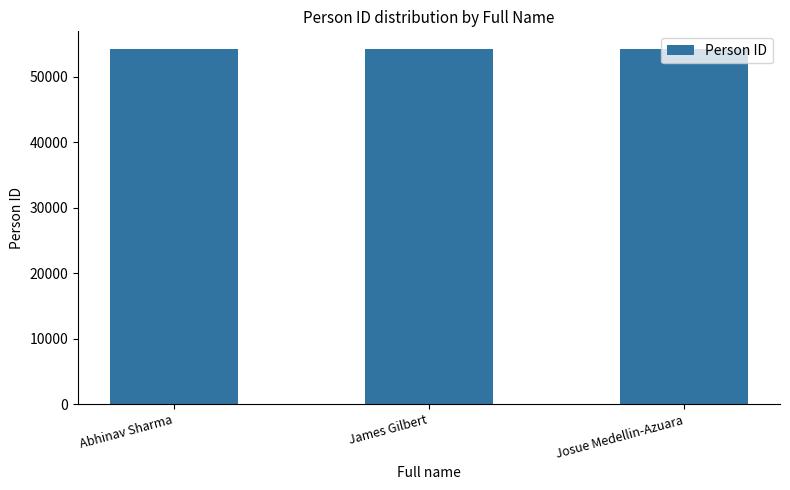

Does the chart contain any negative values?

No